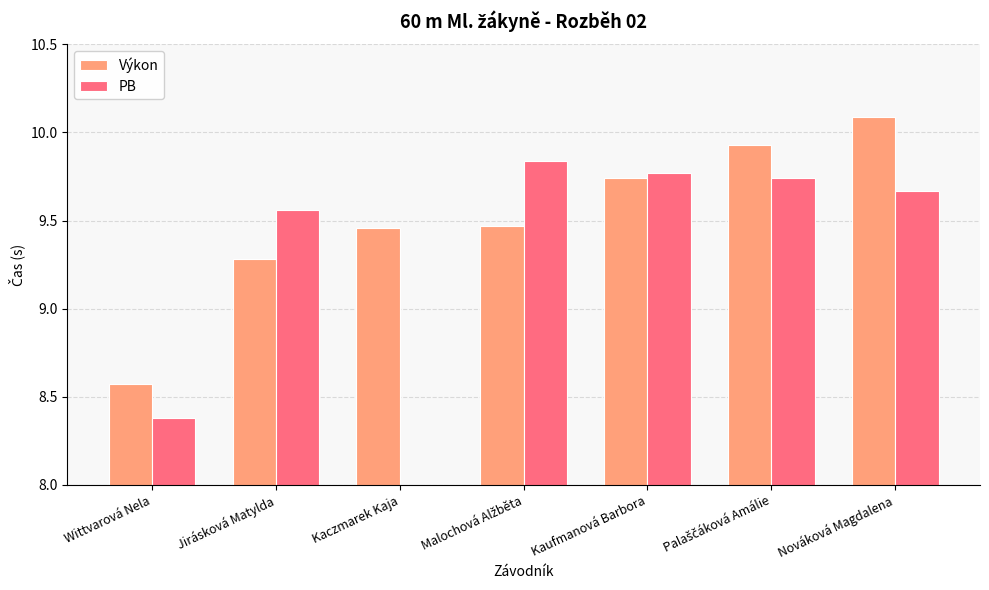

How many values in PB are above zero?

6